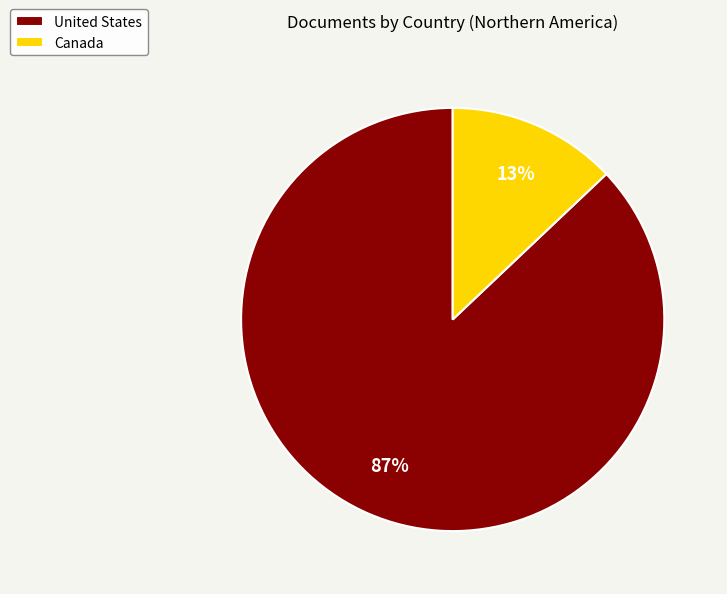

Approximately how many times larger is the value at Canada compared to United States?

0.1